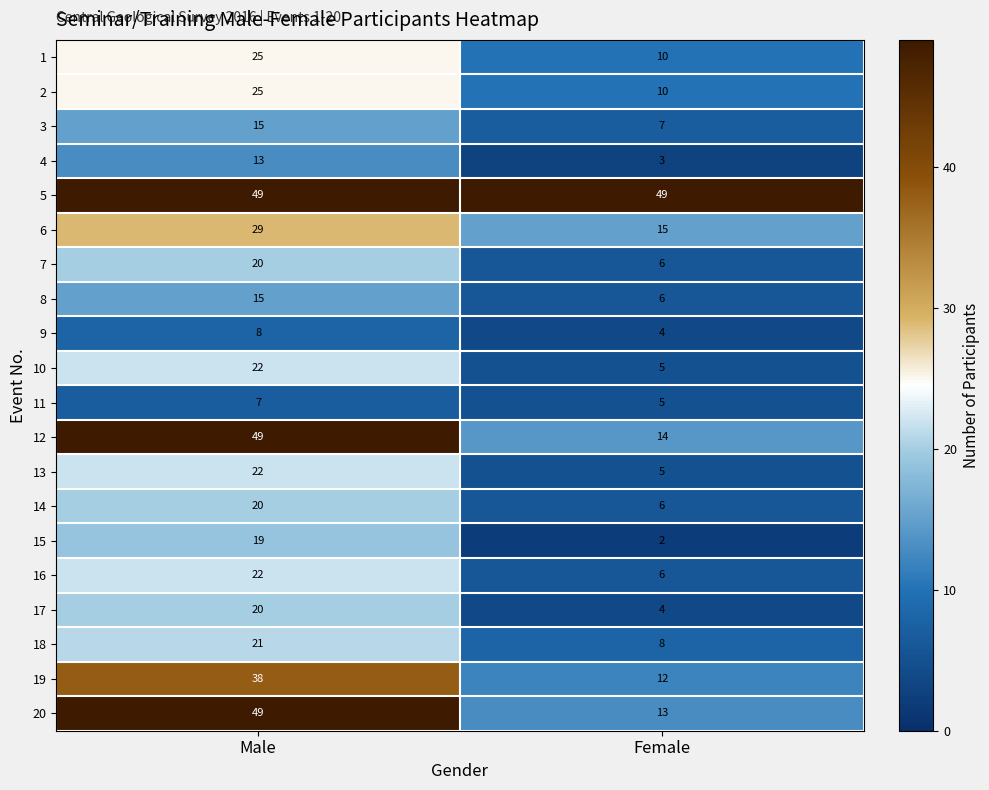

At which category is the sum across all series the highest?

Male